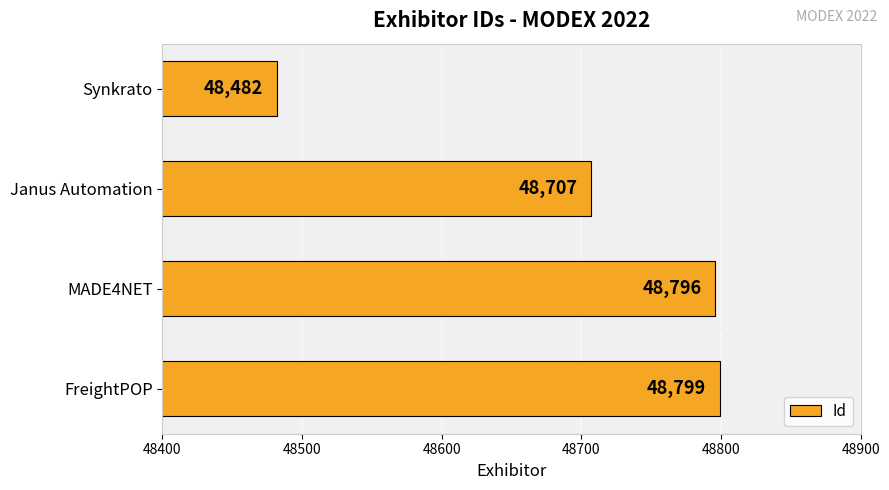

List the labels in order of value, largest first.

FreightPOP, MADE4NET, Janus Automation, Synkrato